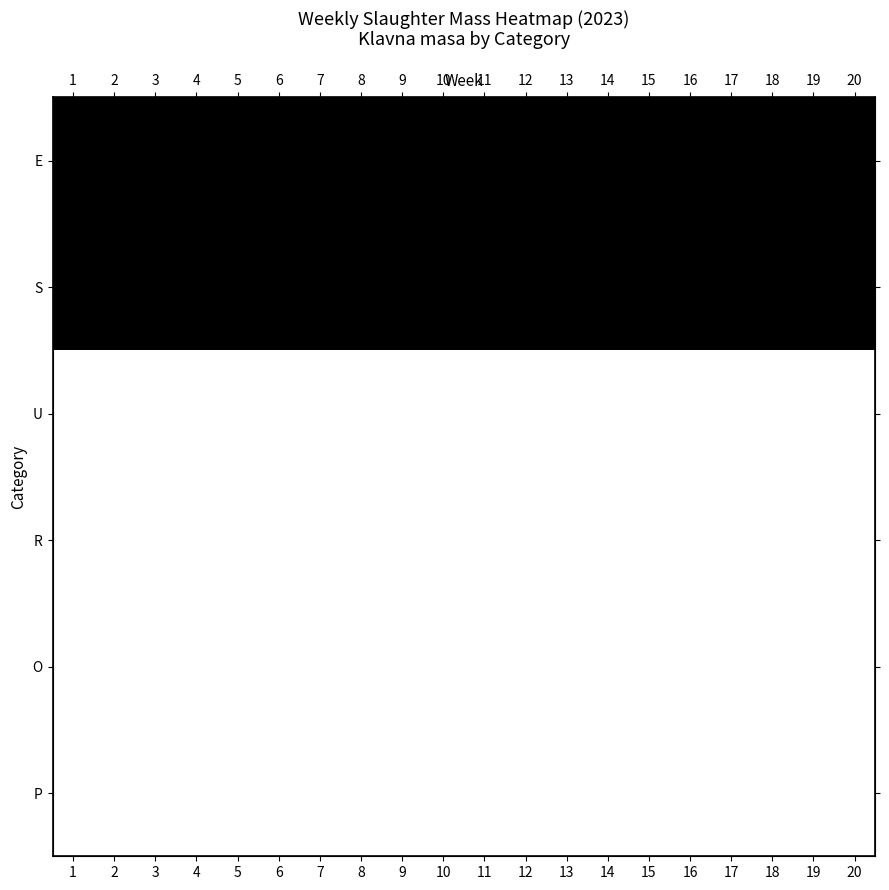

The E series shows 0.2 at 12. True or false?

False